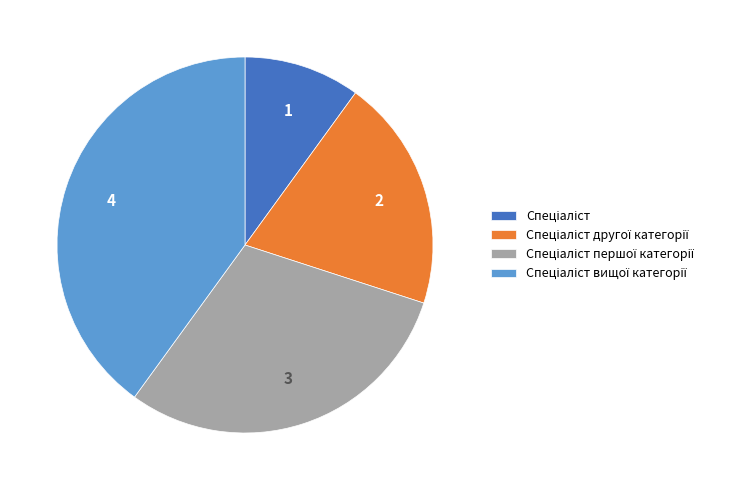

Is there a majority slice in this chart?

No